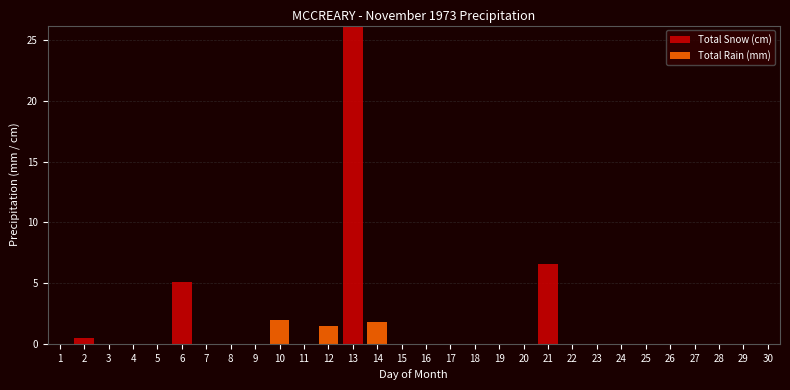

At which label does Total Snow (cm) reach its peak?

13